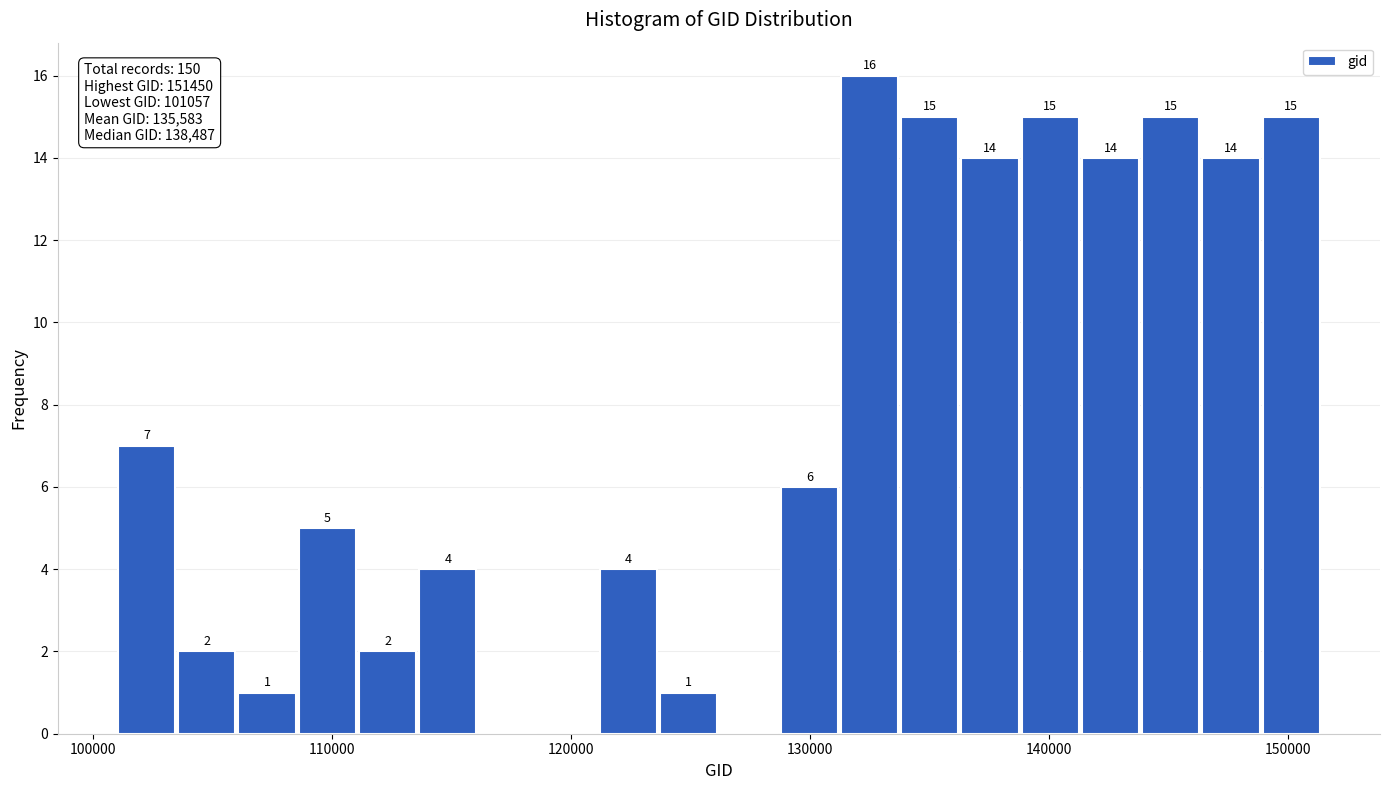

Read against the x-axis, roughly where is the centre of the tallest bar?

132000